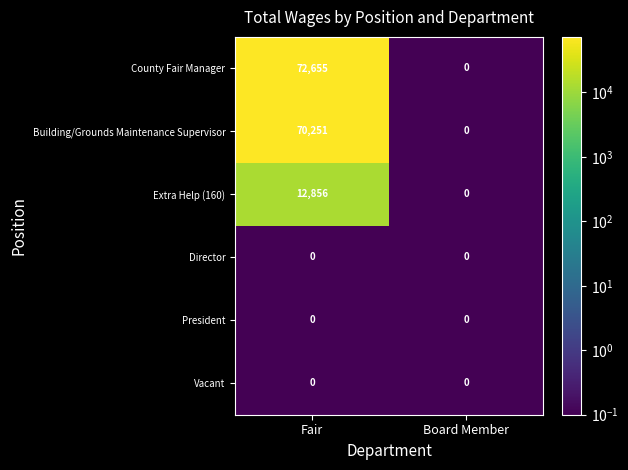

List the labels in order of Building/Grounds Maintenance Supervisor value, largest first.

Fair, Board Member